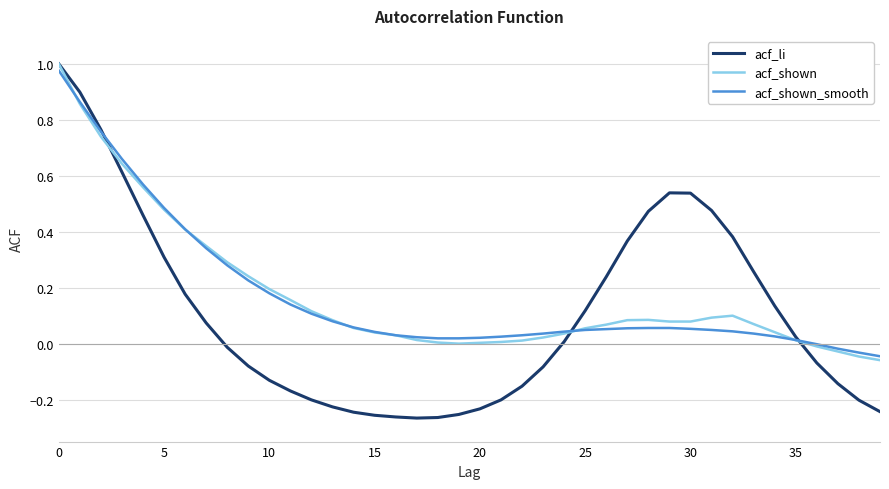

At which category does acf_shown reach its first local peak?

28